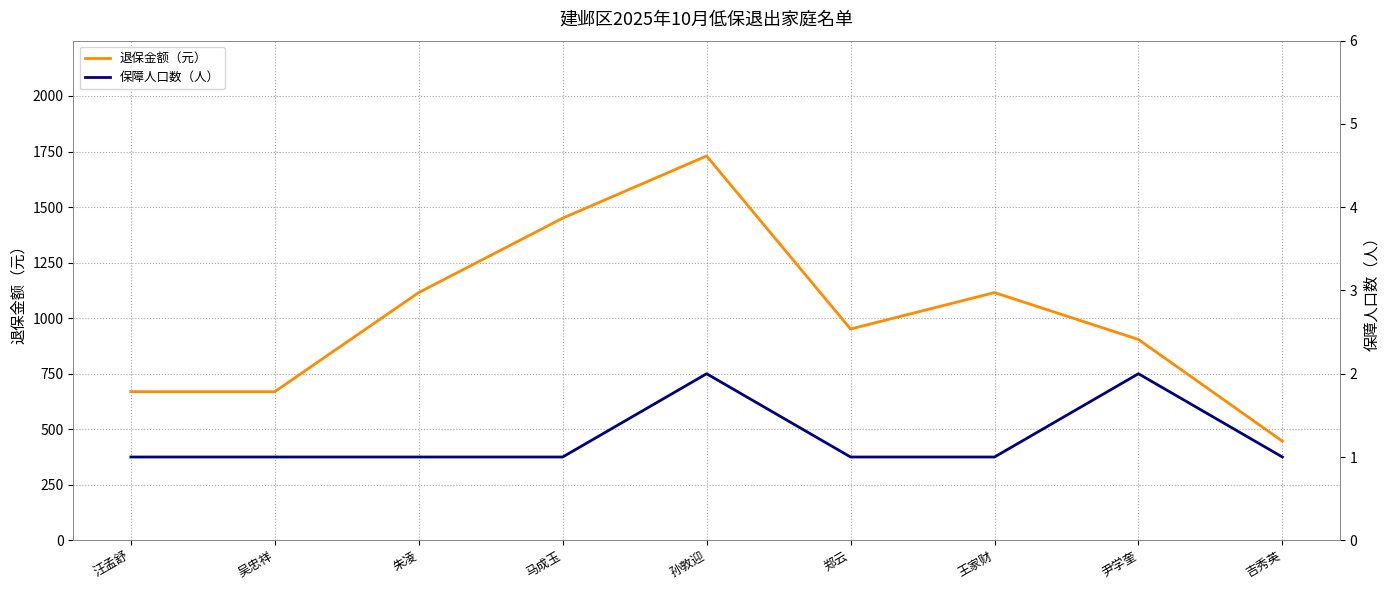

What is the sum of all 退保金额（元） values?

9049